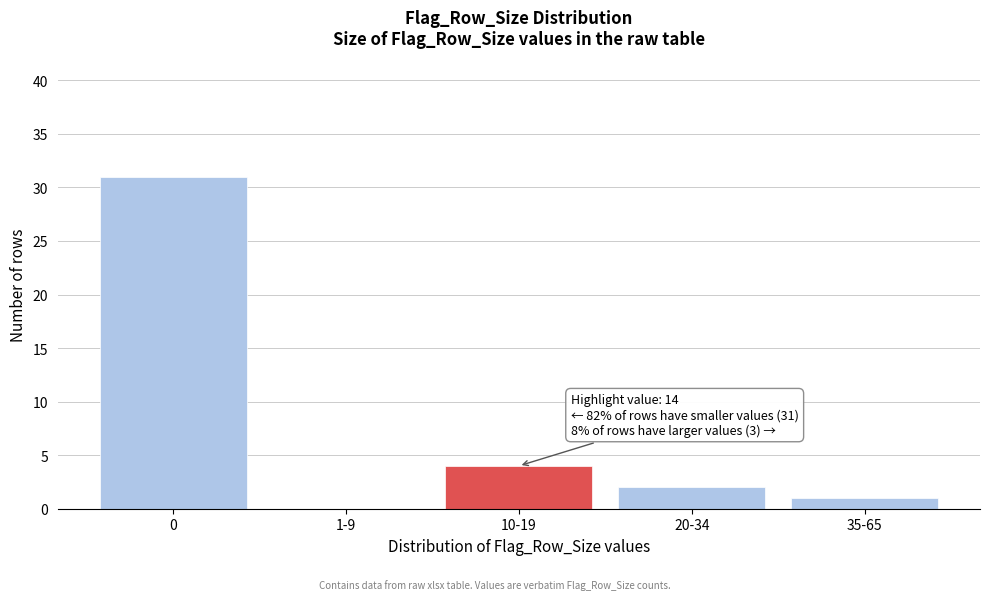

Reading left to right, list all the values displayed in this chart.

0=31	1-9=0	10-19=4	20-34=2	35-65=1